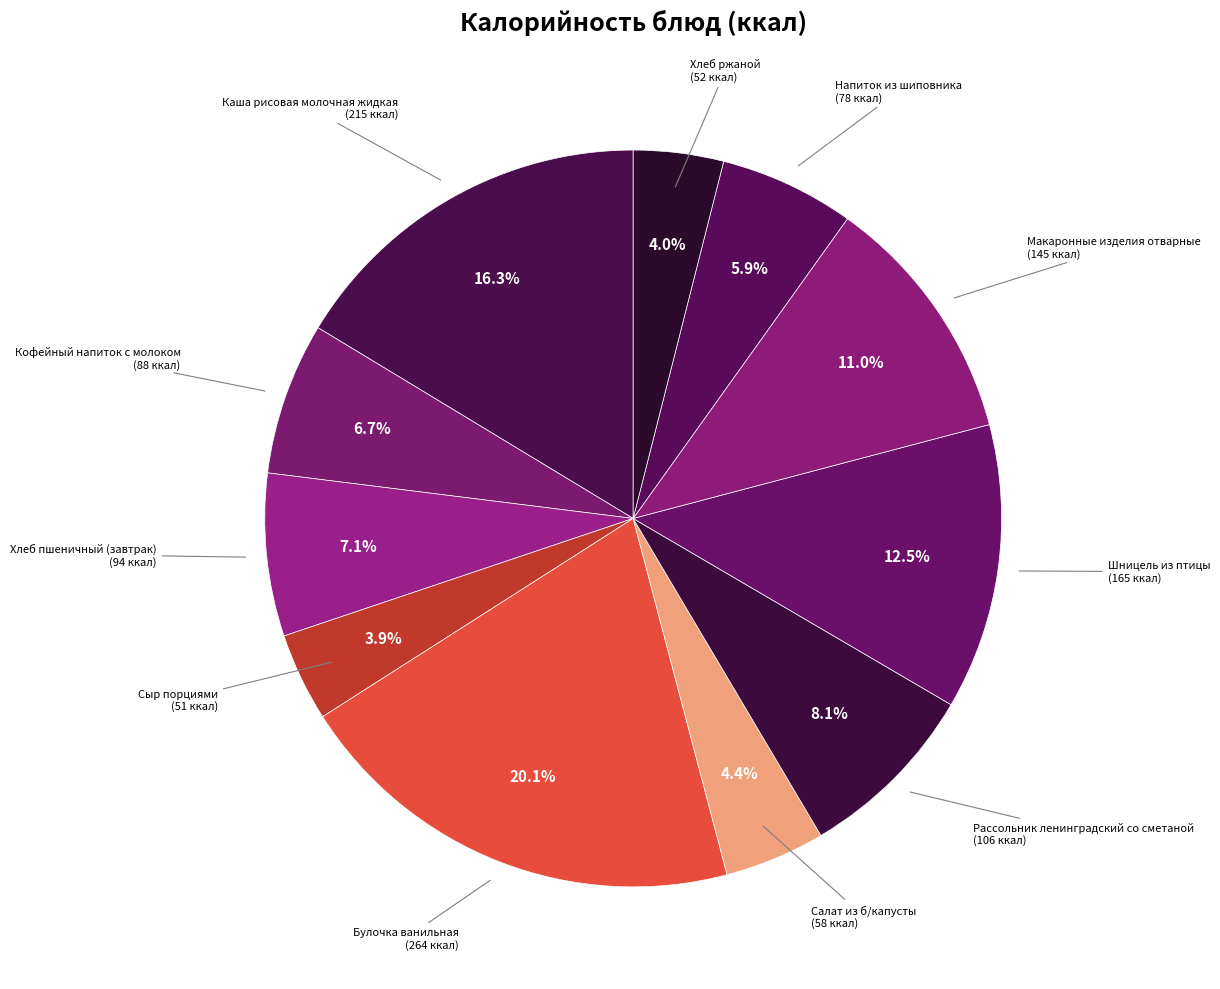

How many slices are in this pie chart?

11